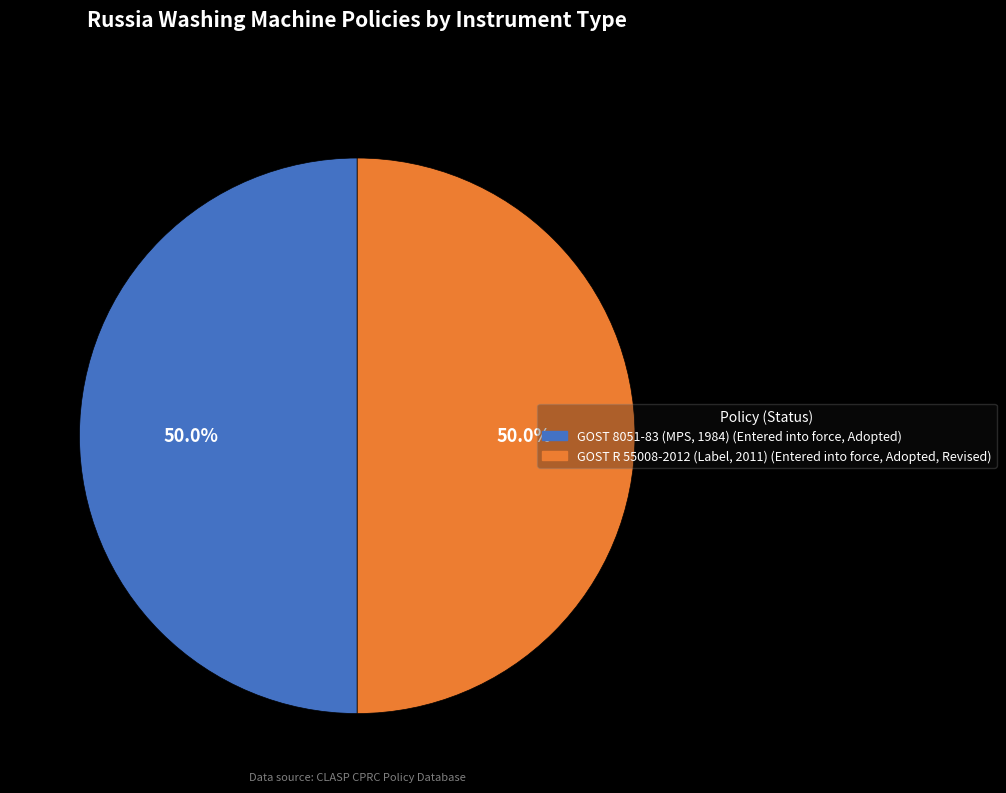

Count the number of slices in the pie.

2